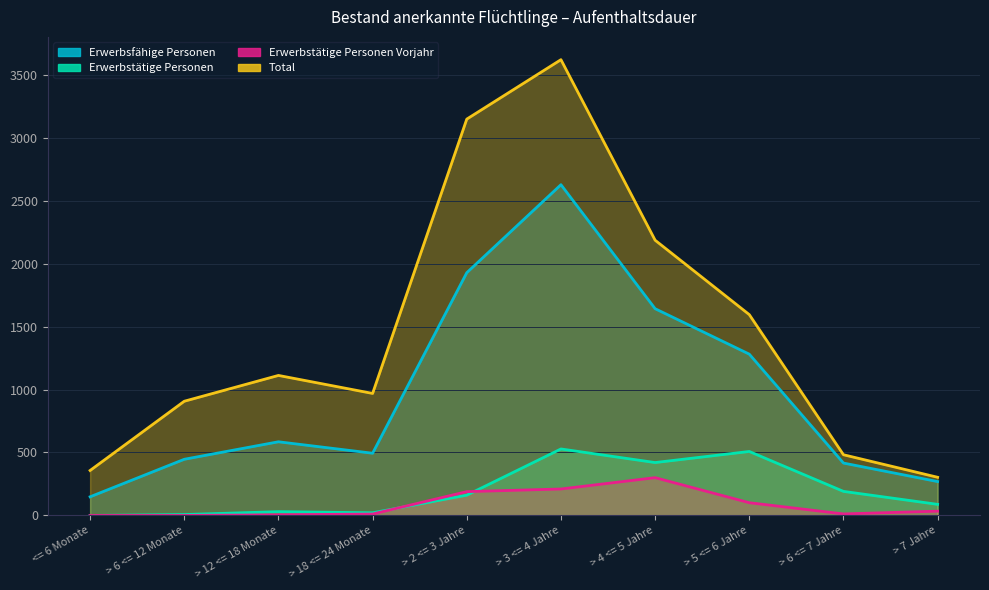

What is the spread (max minus min) of values at > 6 <= 7 Jahre?

470